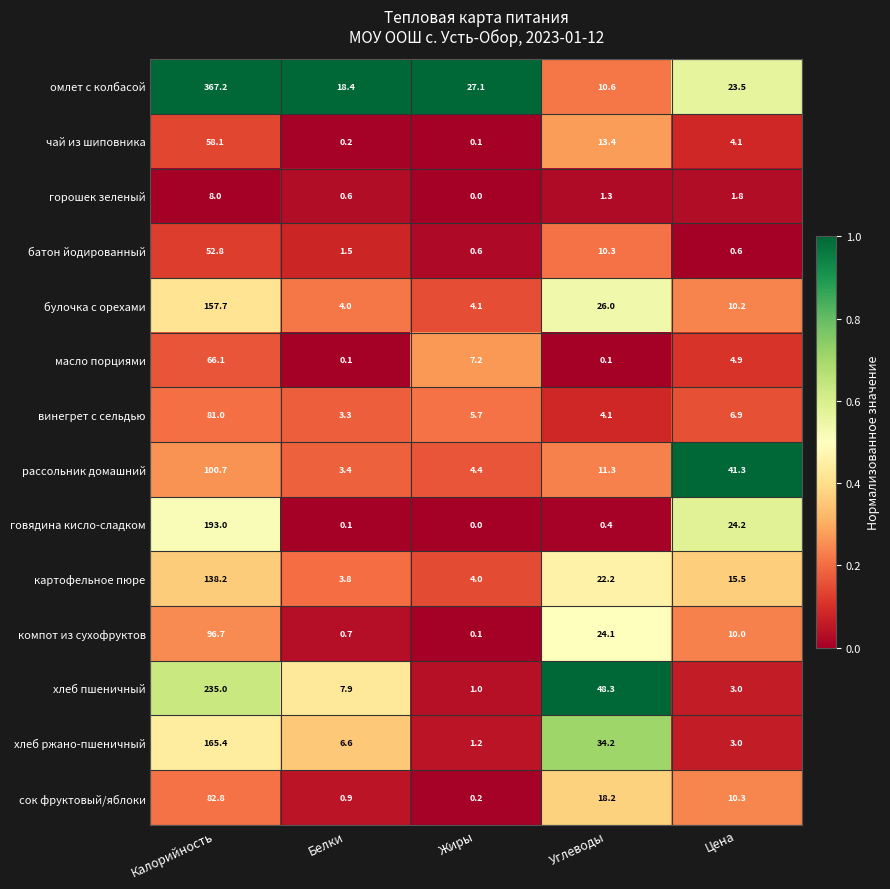

At which category is the sum across all series the highest?

Калорийность